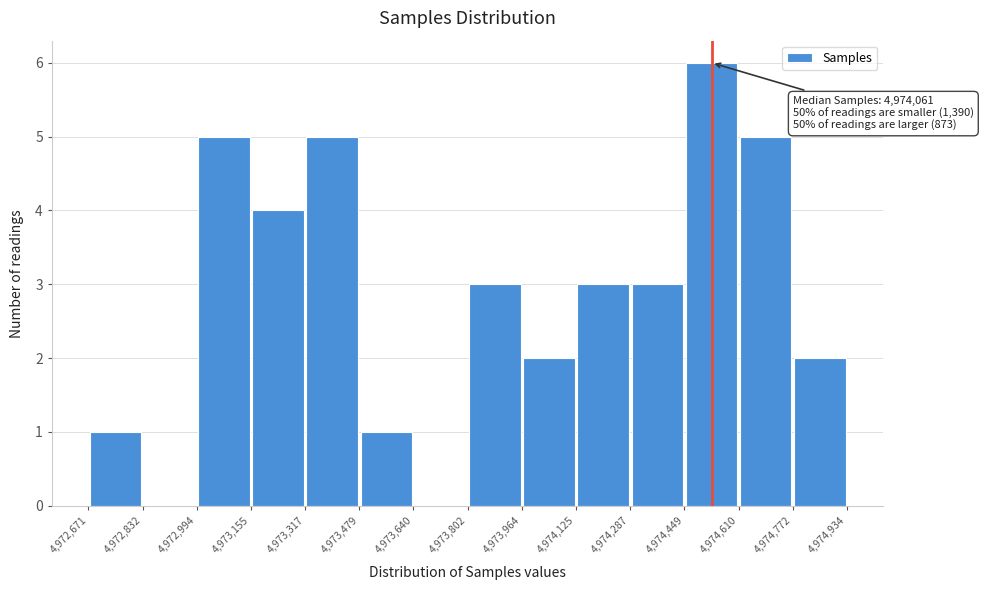

Over which range of the x-axis is the bar tallest?

4,974,449 to 4,974,610